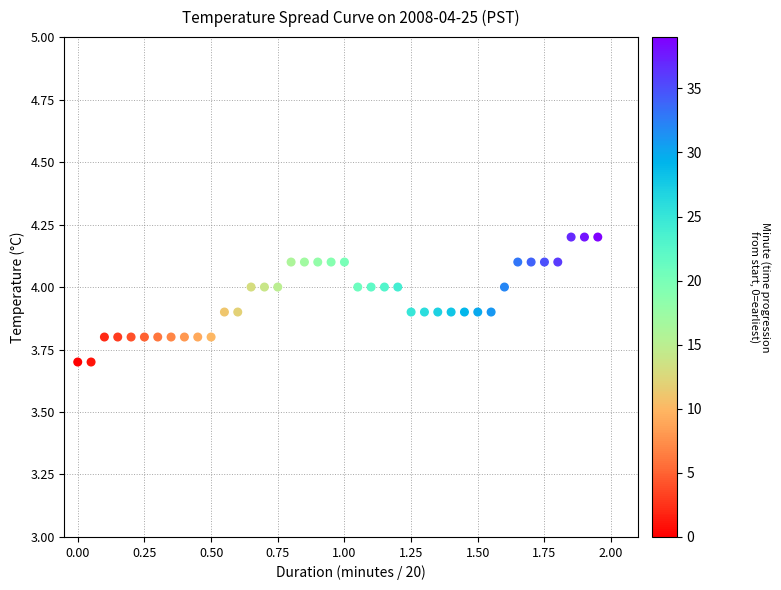

What is the range of X values (max minus min)?

1.9